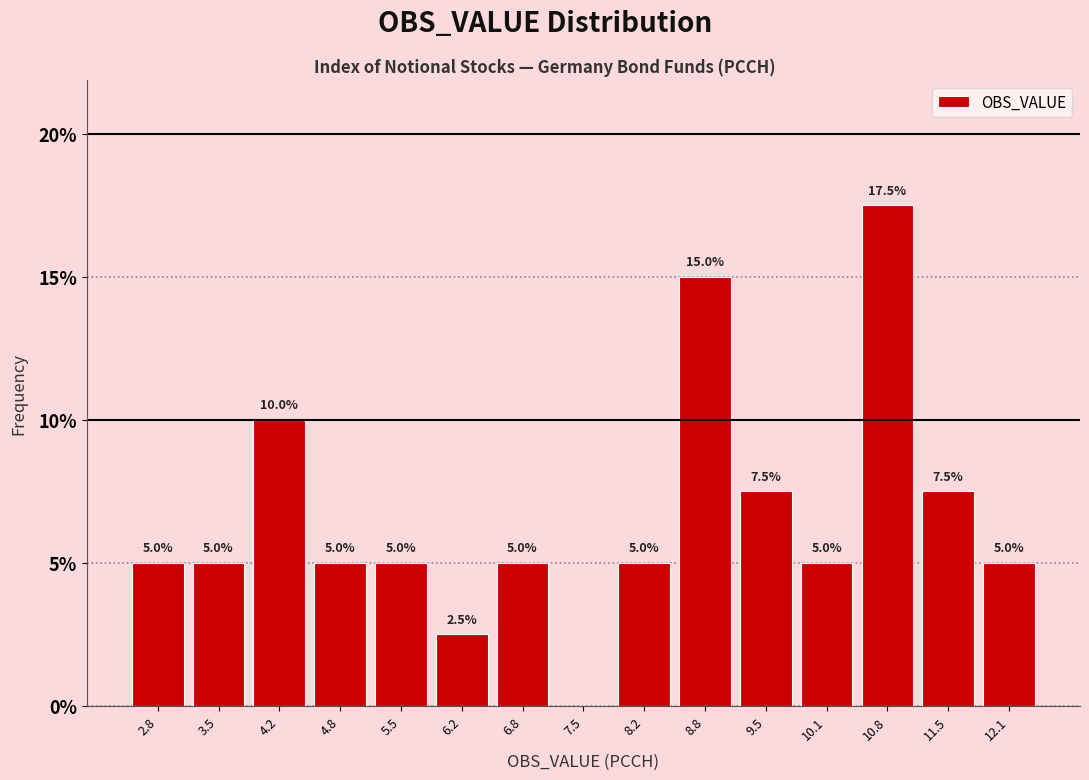

Over which range of the x-axis is the bar tallest?

10.5 to 11.1